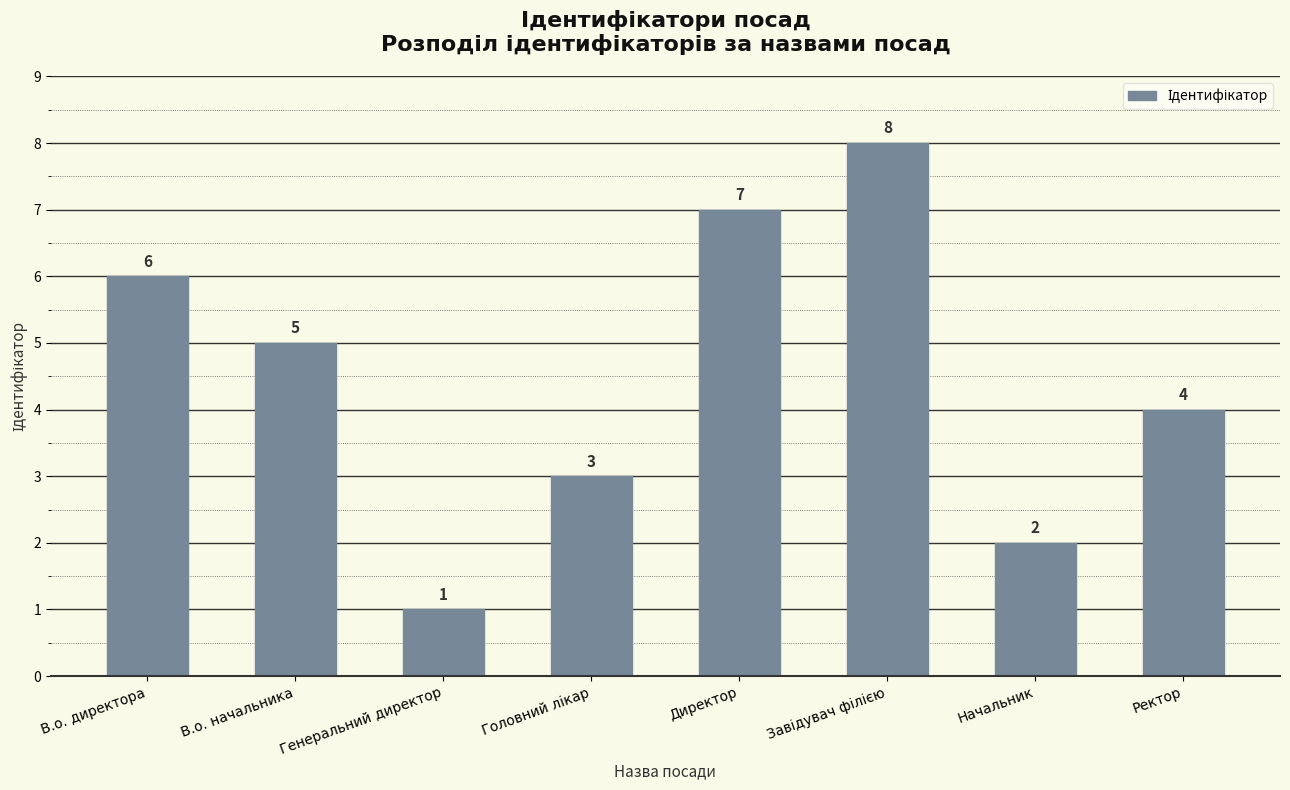

Approximately how many times larger is the value at Начальник compared to Ректор?

0.5